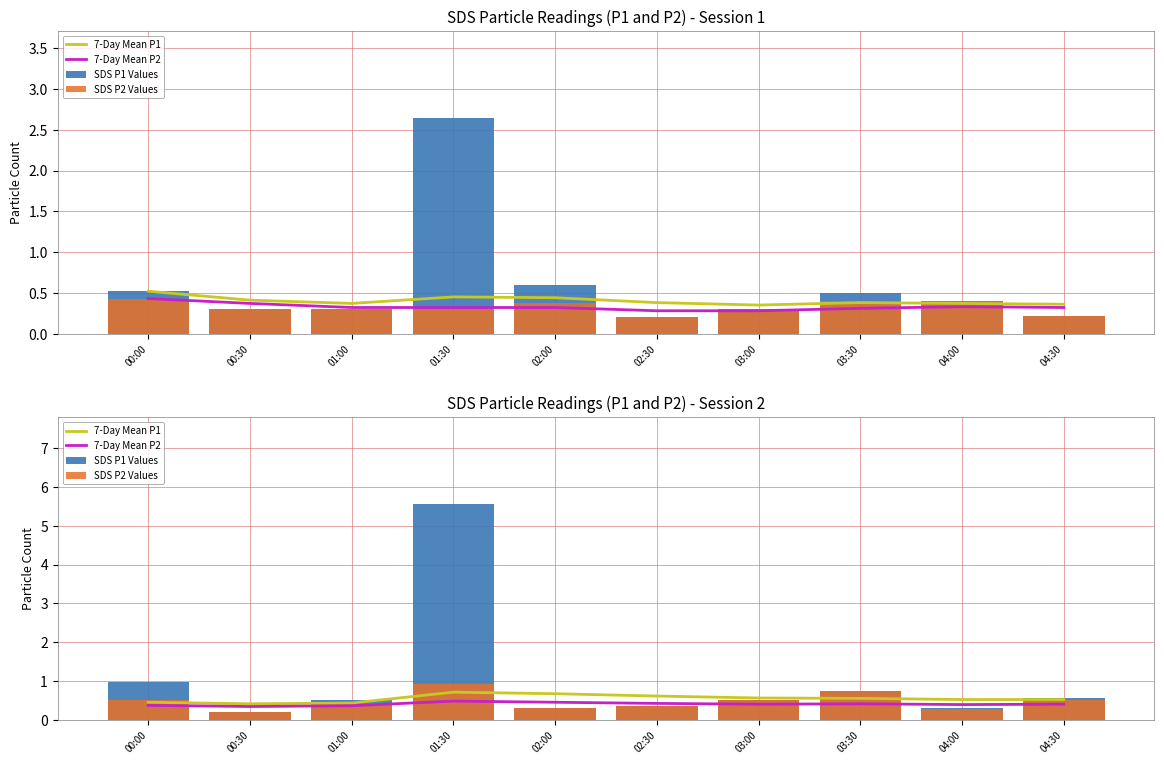

Which series has the widest spread of values?

SDS P1 Values